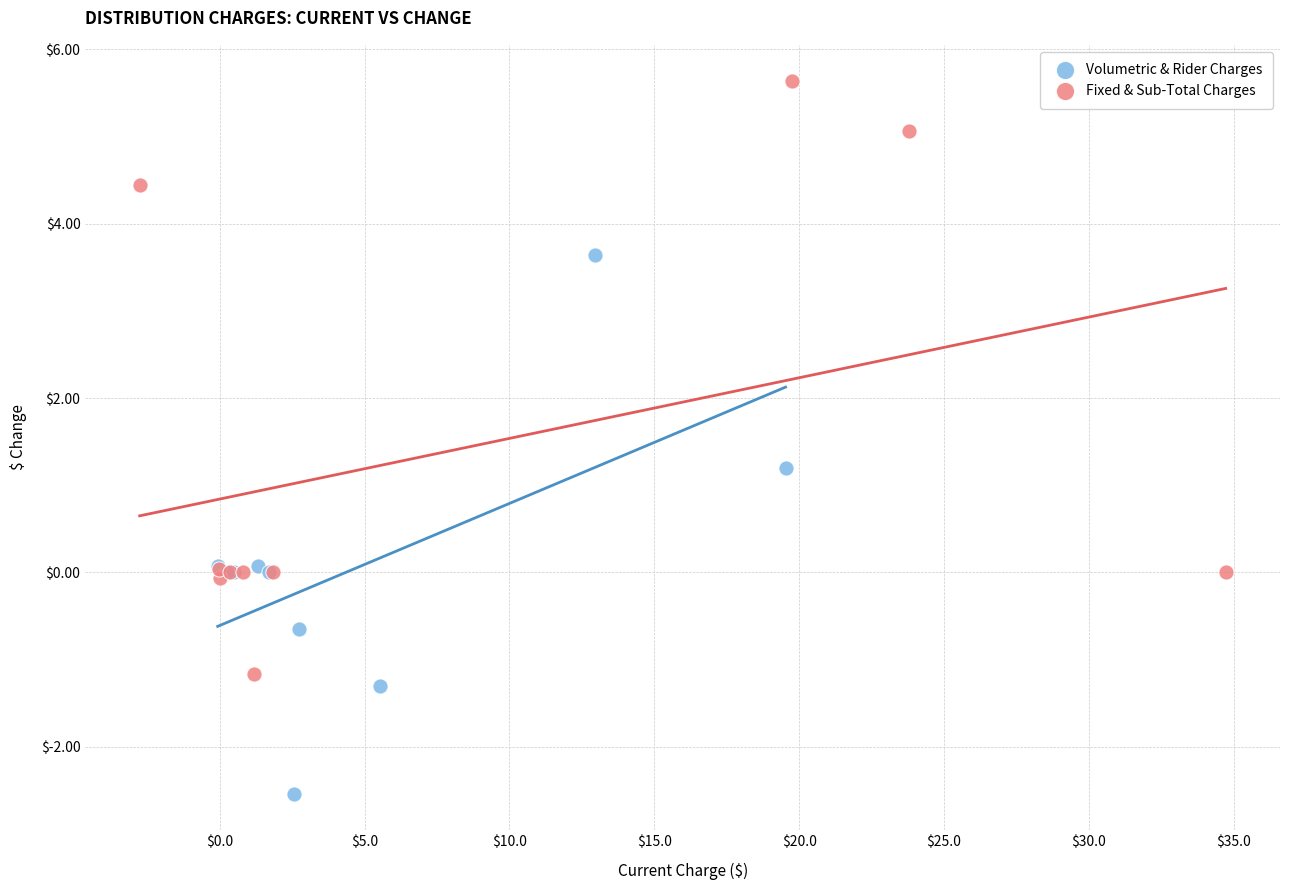

Which series contains the highest Y value?

Fixed & Sub-Total Charges